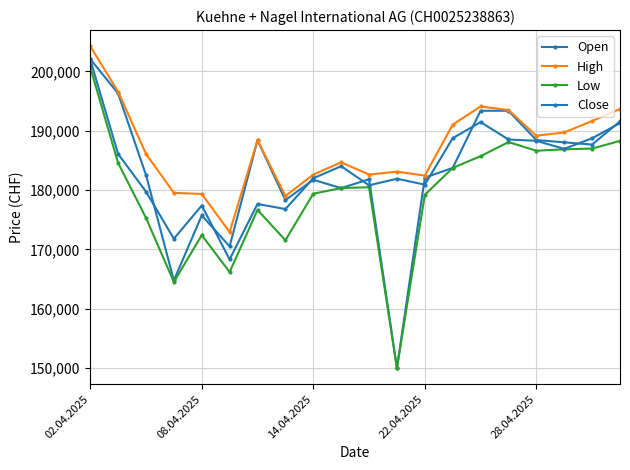

What is the lowest value of the Low series?

150000